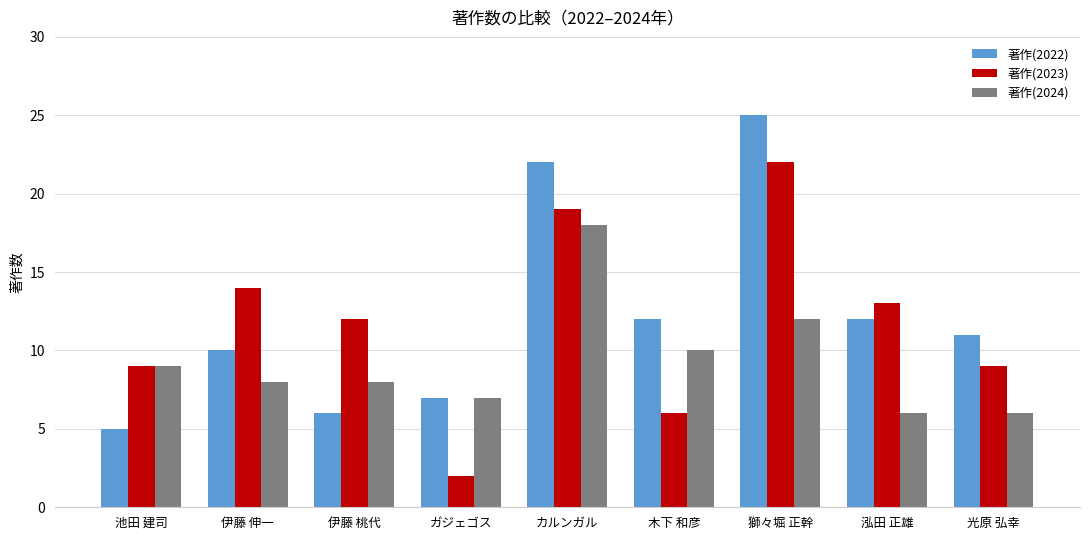

How many data points in 著作(2022) are less than 11?

4